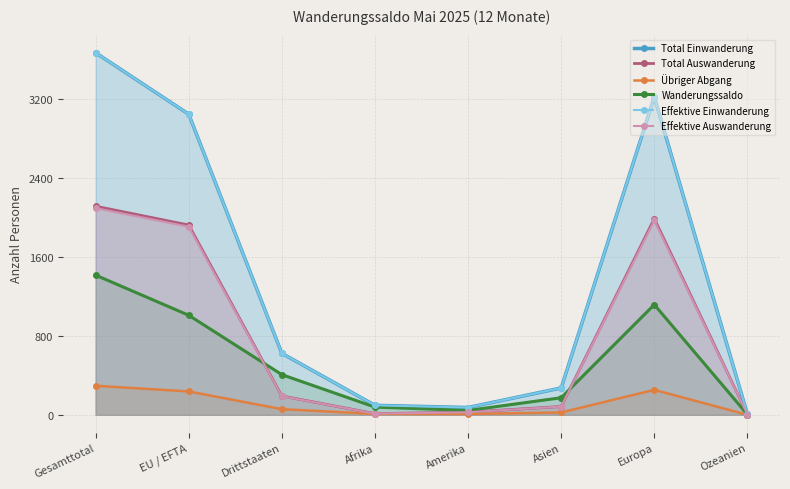

Is the value of Total Einwanderung at EU / EFTA greater than the value of Wanderungssaldo at Amerika?

Yes